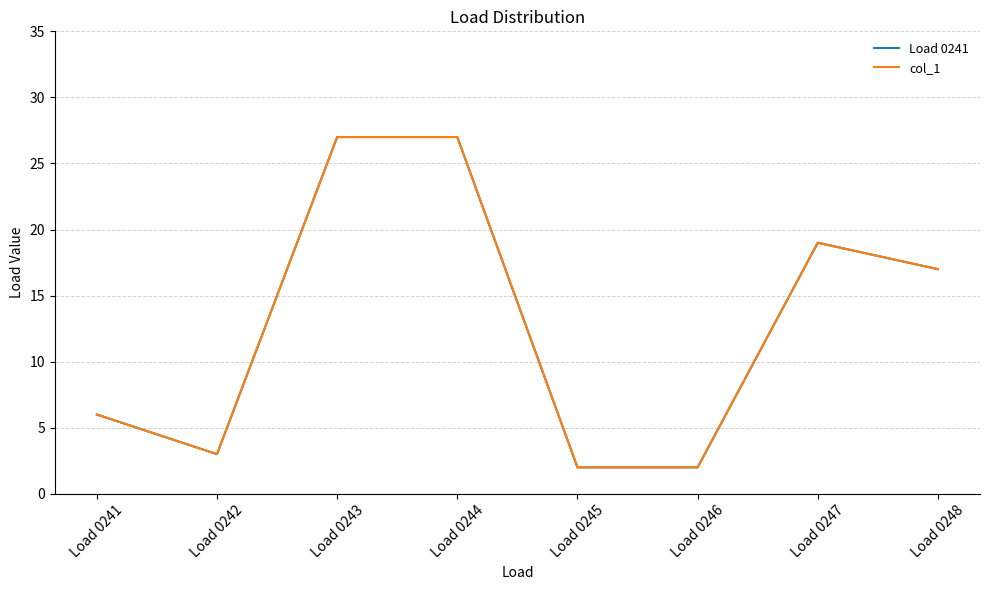

Is it true that Load 0241 equals 27.0 at Load 0244?

True